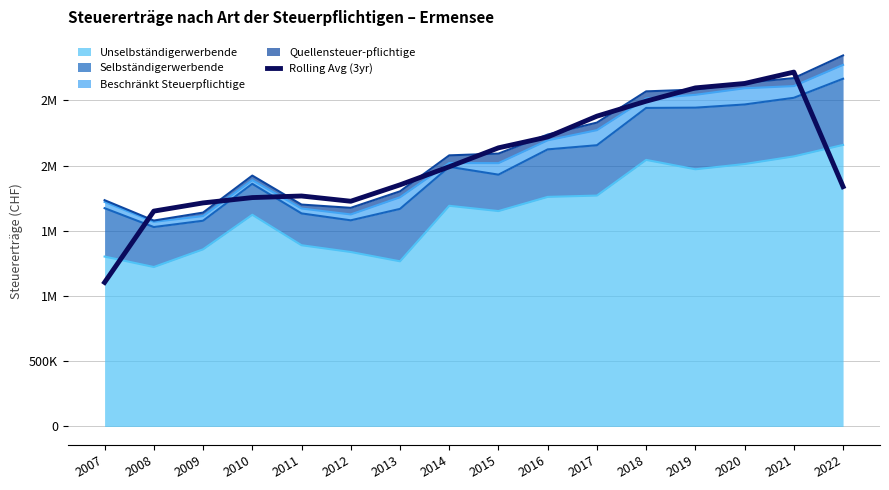

What is the sum of the values at 2012 and 2020?

4355037.3